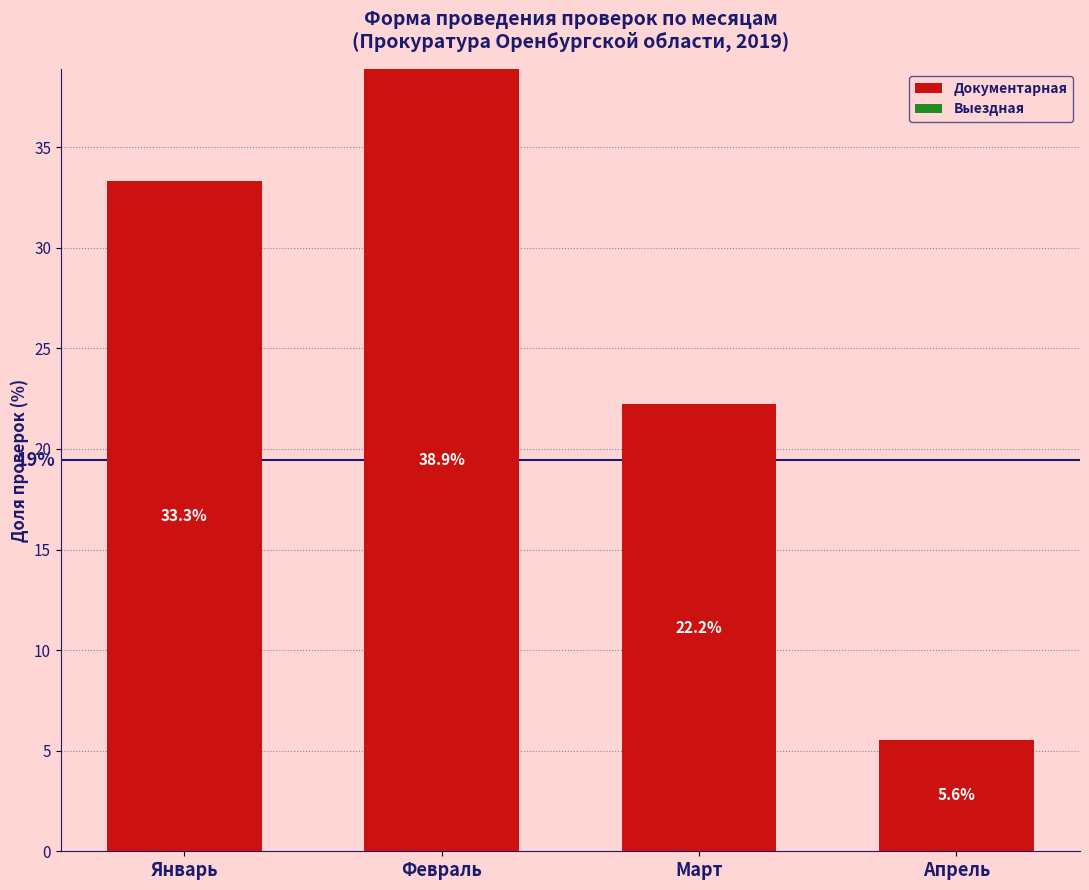

The value at Январь is 33.3. True or false?

True